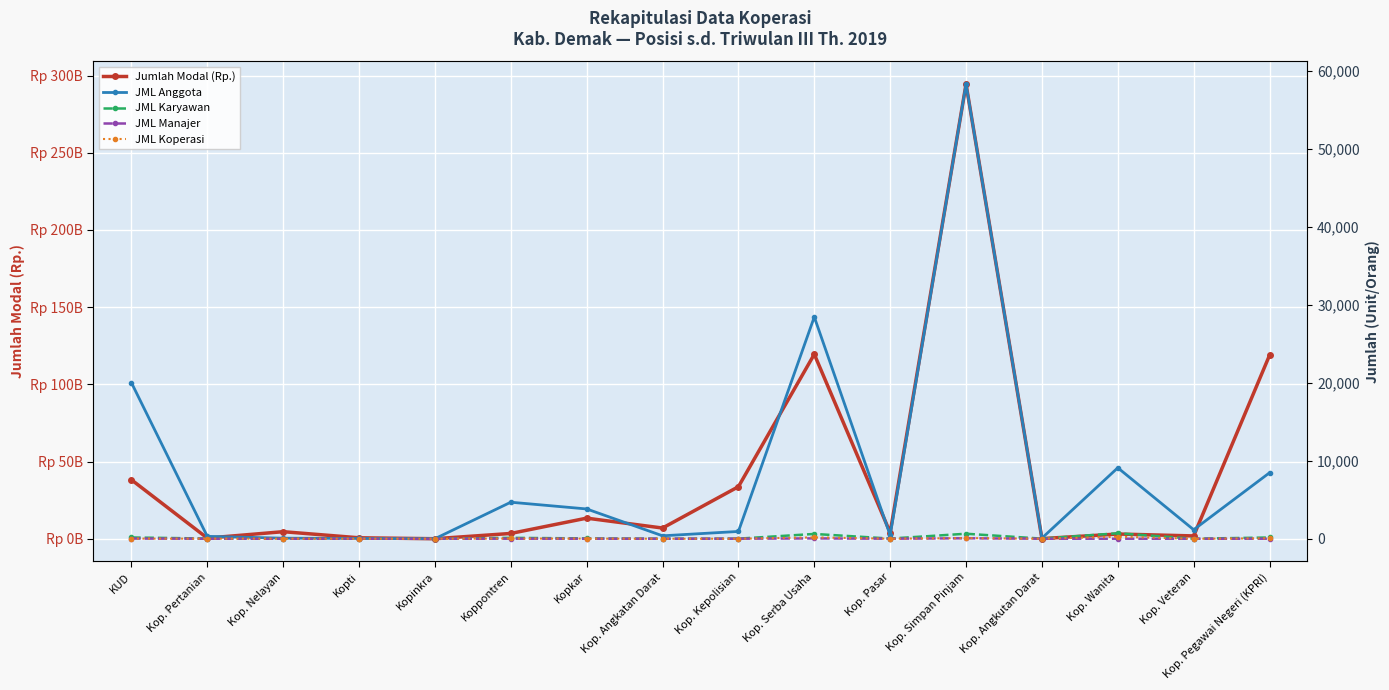

What is the total value across all series at Kop. Angkatan Darat?

6922208846.0